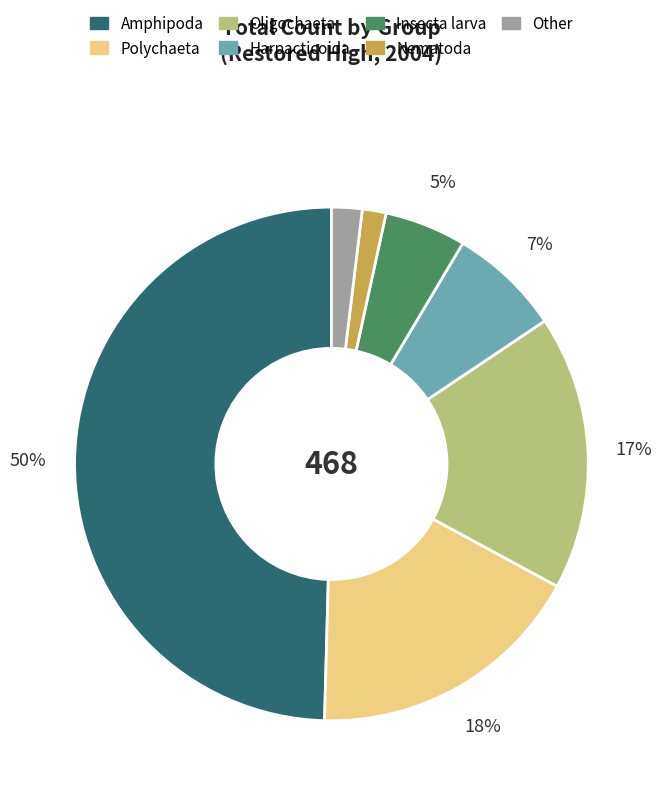

Is the sum of Insecta larva and Polychaeta greater than half?

No